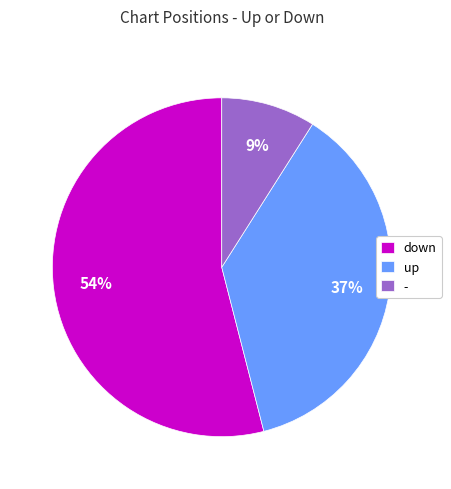

To the nearest percent, what is the average slice percentage?

33%